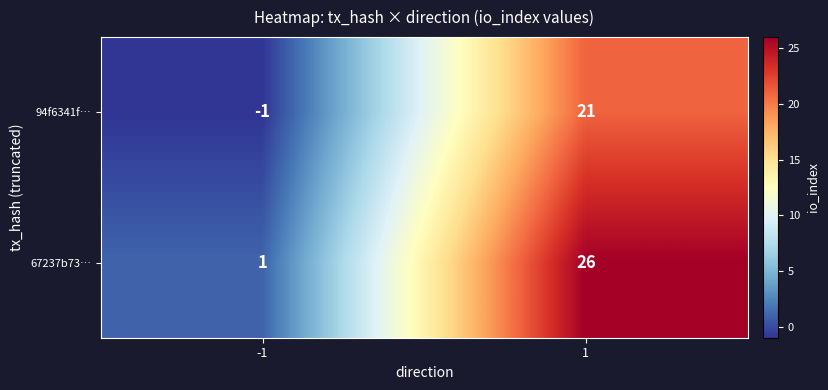

What is the total value across all series at 1?

47